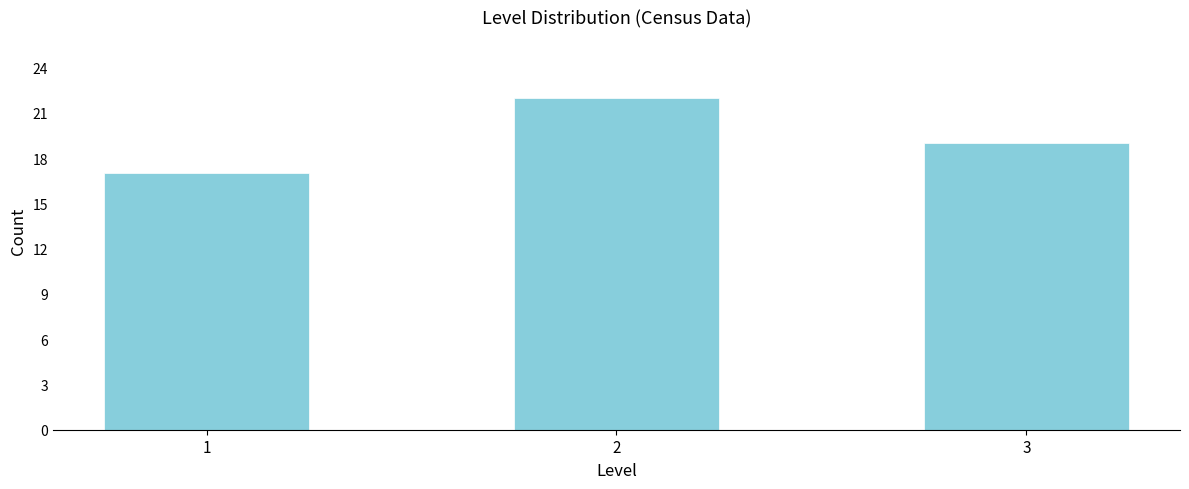

Reading left to right, extract all data points from this chart.

17	22	19